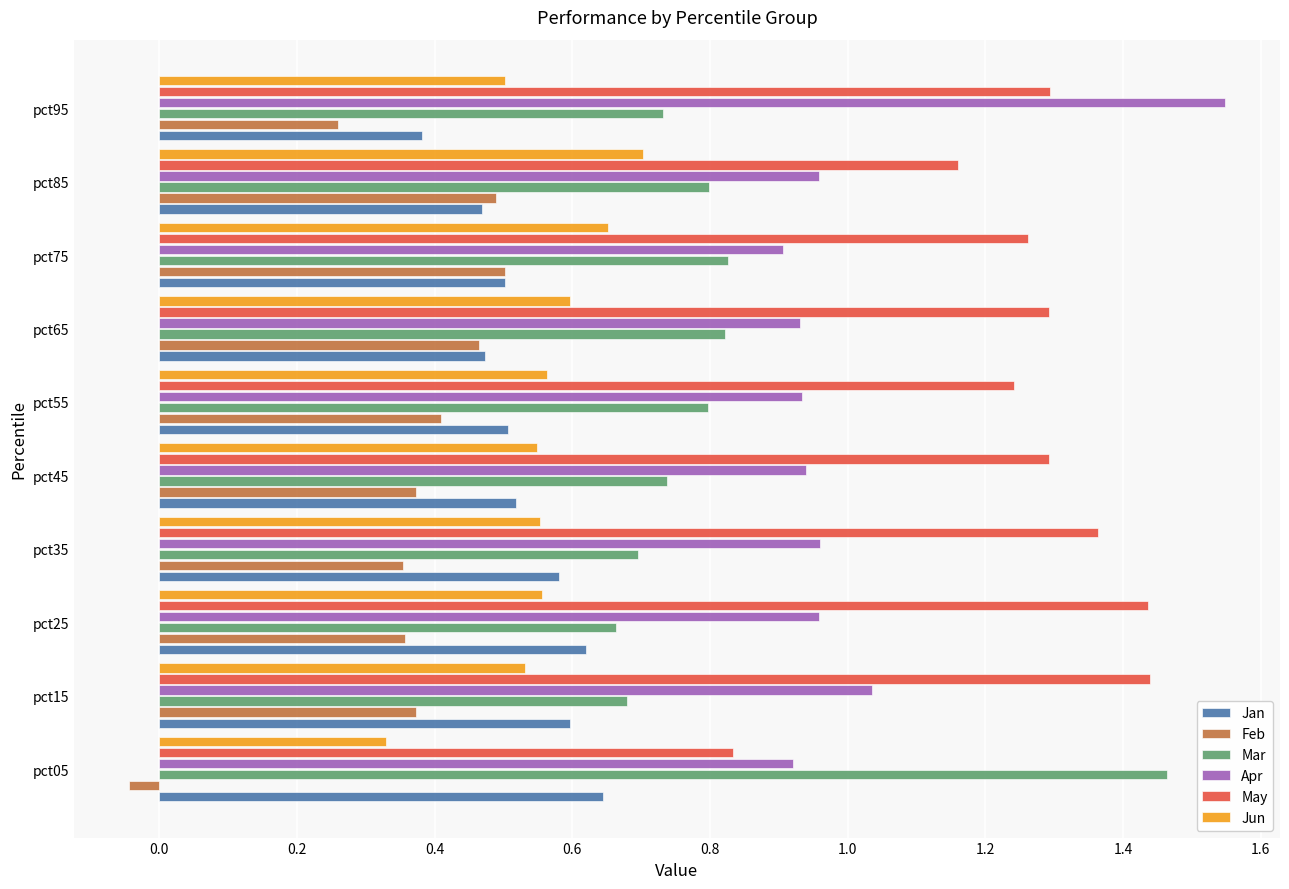

What are all the series names shown in the legend?

Jan, Feb, Mar, Apr, May, Jun